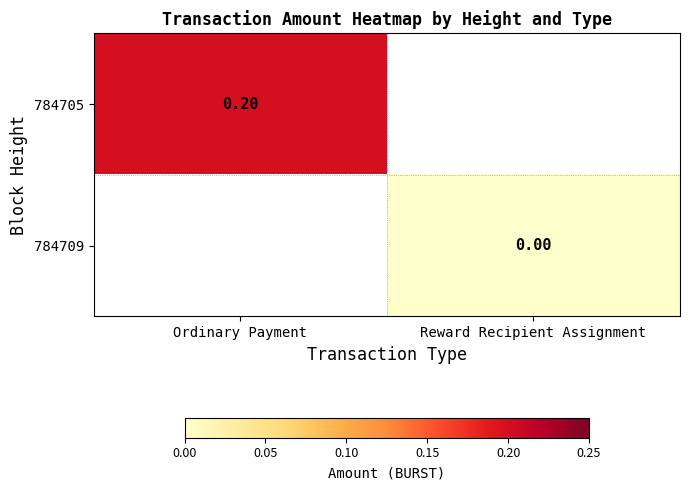

Is the value of 784705 at Ordinary Payment greater than the value of 784709 at Reward Recipient Assignment?

Yes